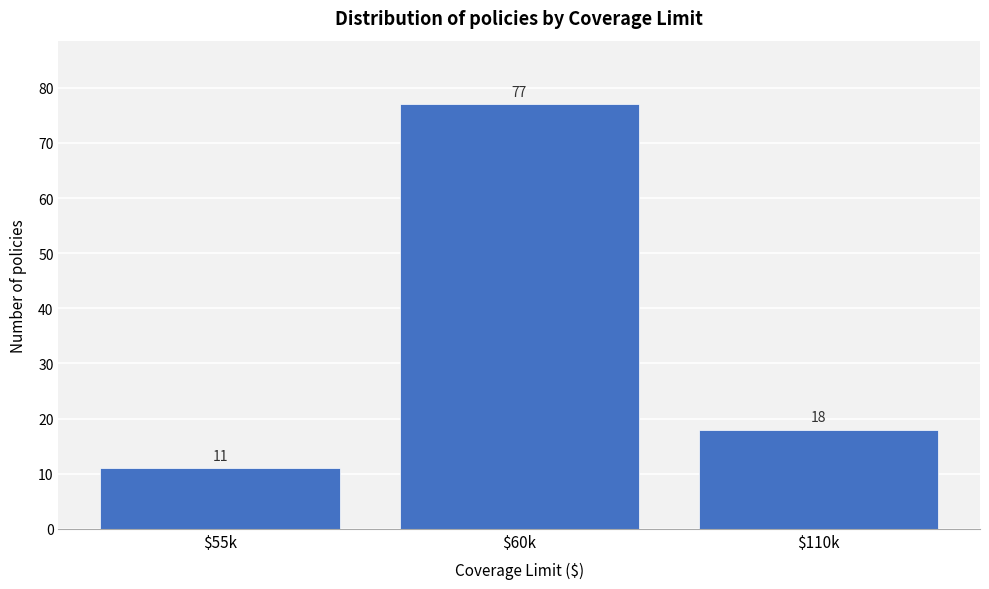

Reading left to right, extract all data points from this chart.

11	77	18